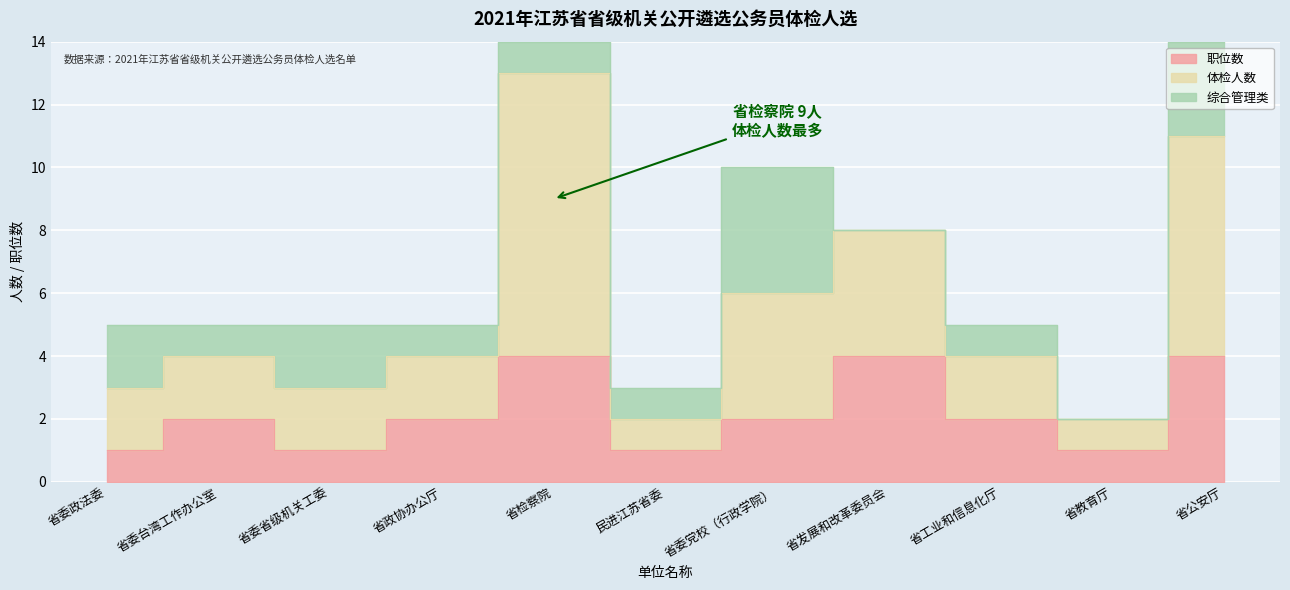

Which has a higher value, 省委省级机关工委 or 省教育厅?

省委省级机关工委